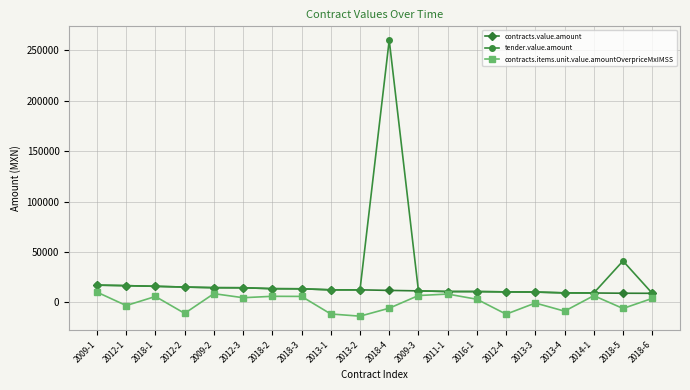

What is the label of the 13th point from the right?

2018-3